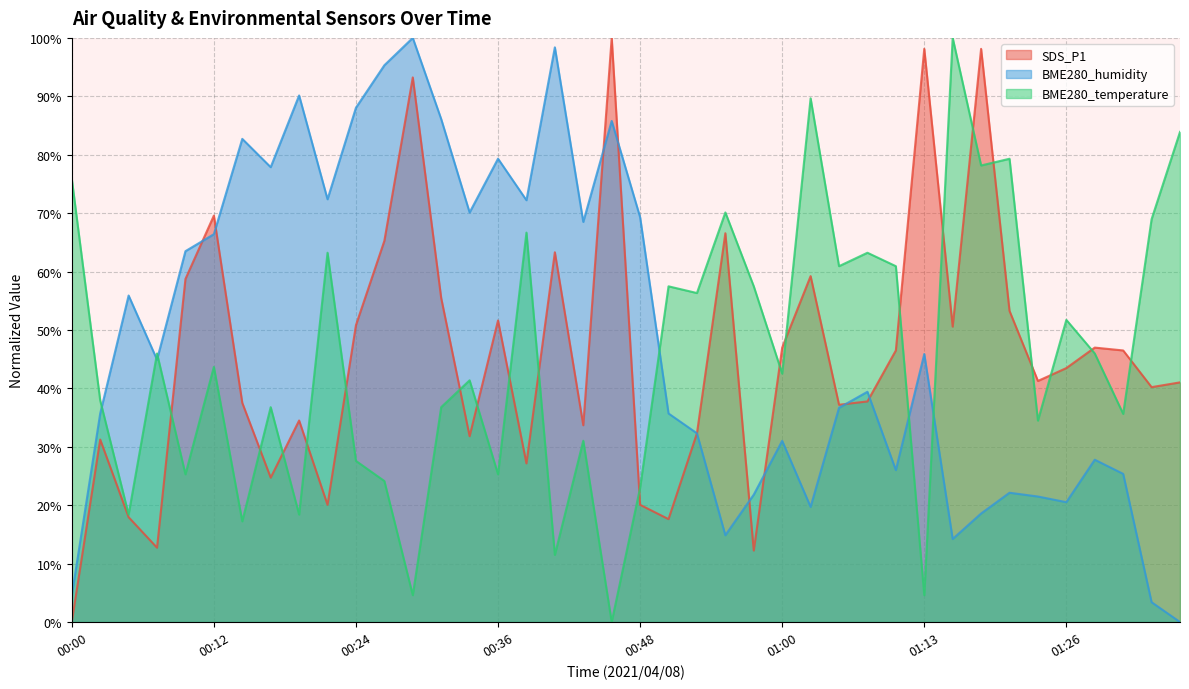

What is the maximum value for BME280_temperature?

100.0